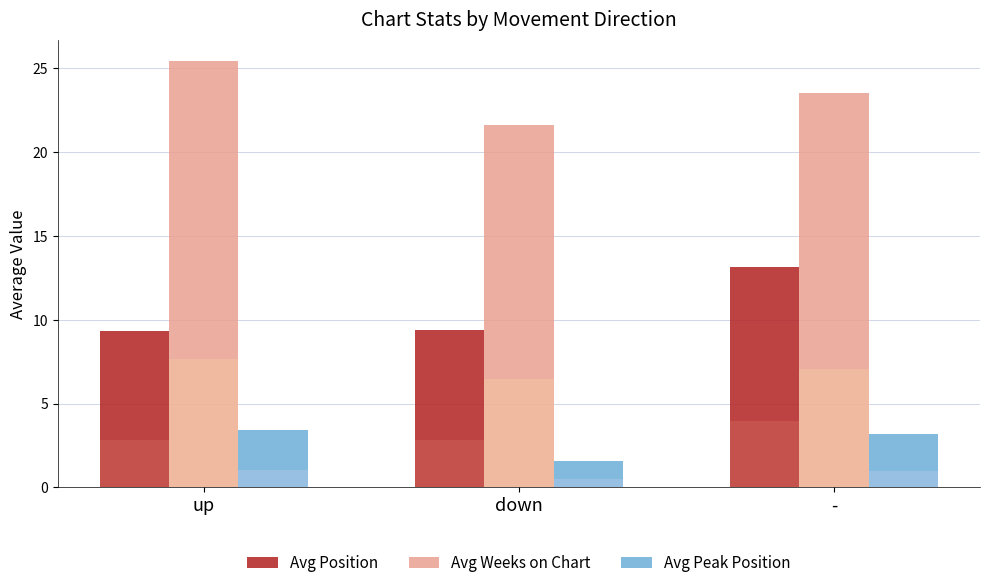

What is the difference between the maximum and minimum values in the Avg Peak Position series?

1.8